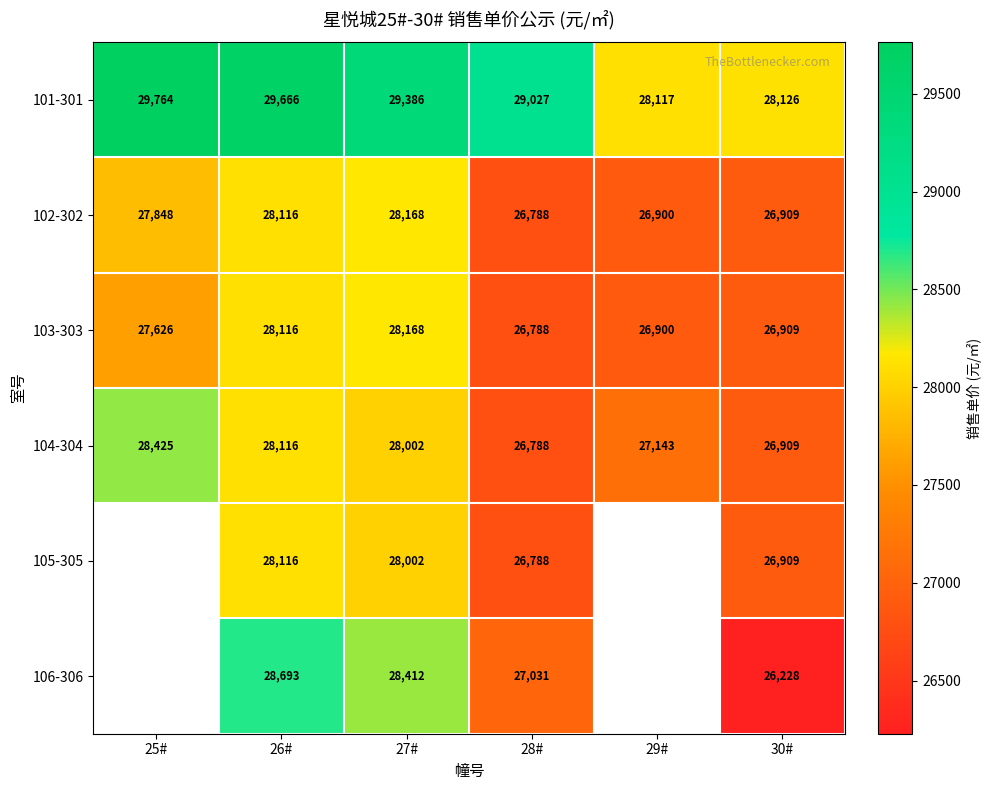

List the labels in order of 101-301 value, largest first.

25#, 26#, 27#, 28#, 30#, 29#